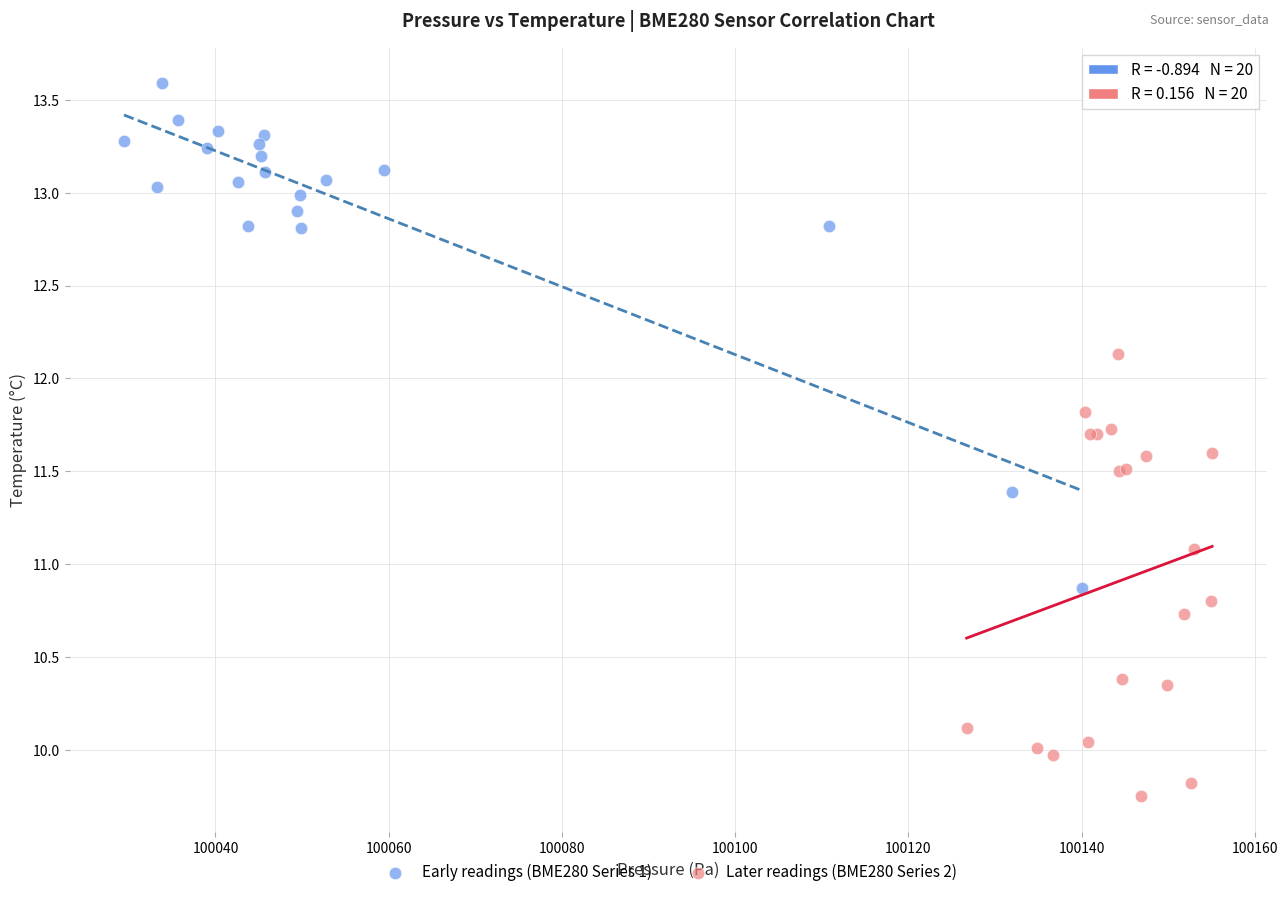

Which series contains the highest Y value?

Early readings (BME280 Series 1)